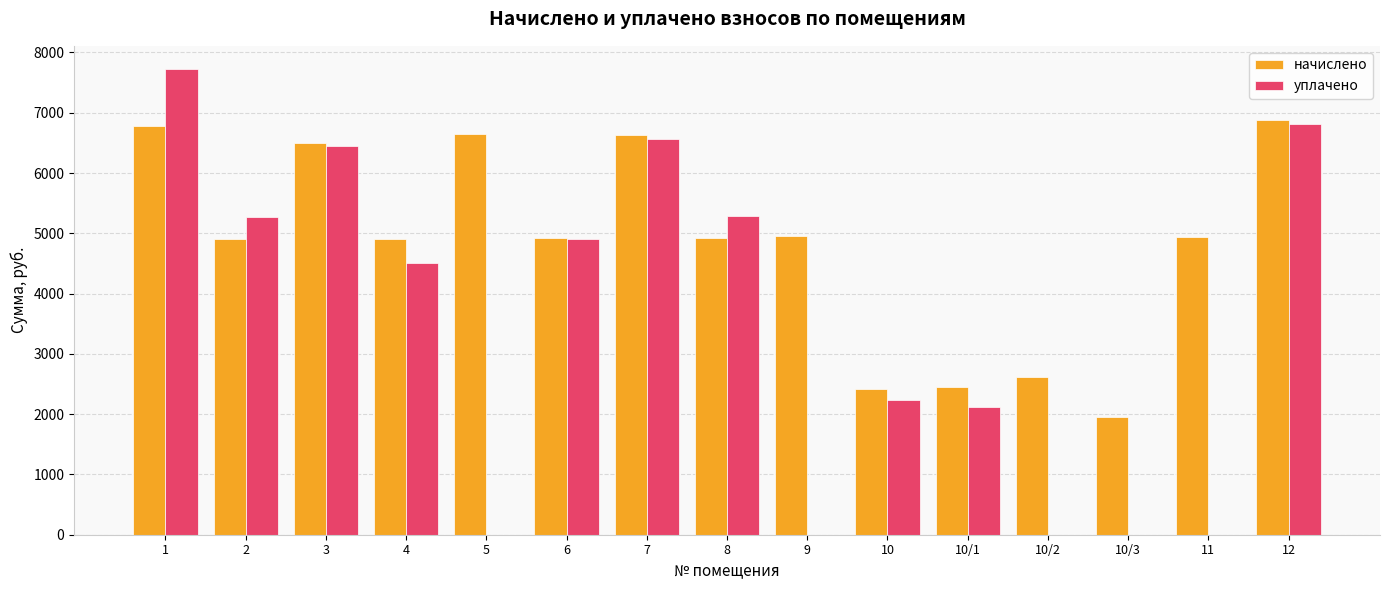

How many series are shown in this chart?

2